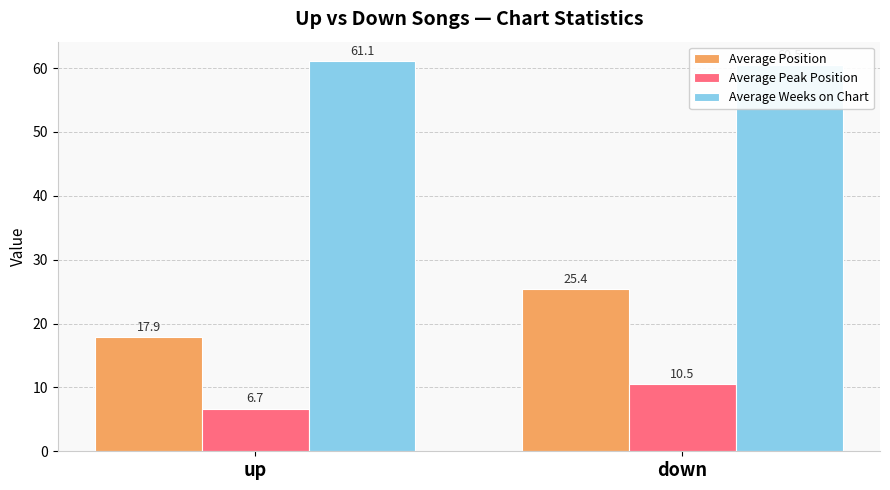

Is the value of Average Weeks on Chart at down greater than the value of Average Peak Position at down?

Yes